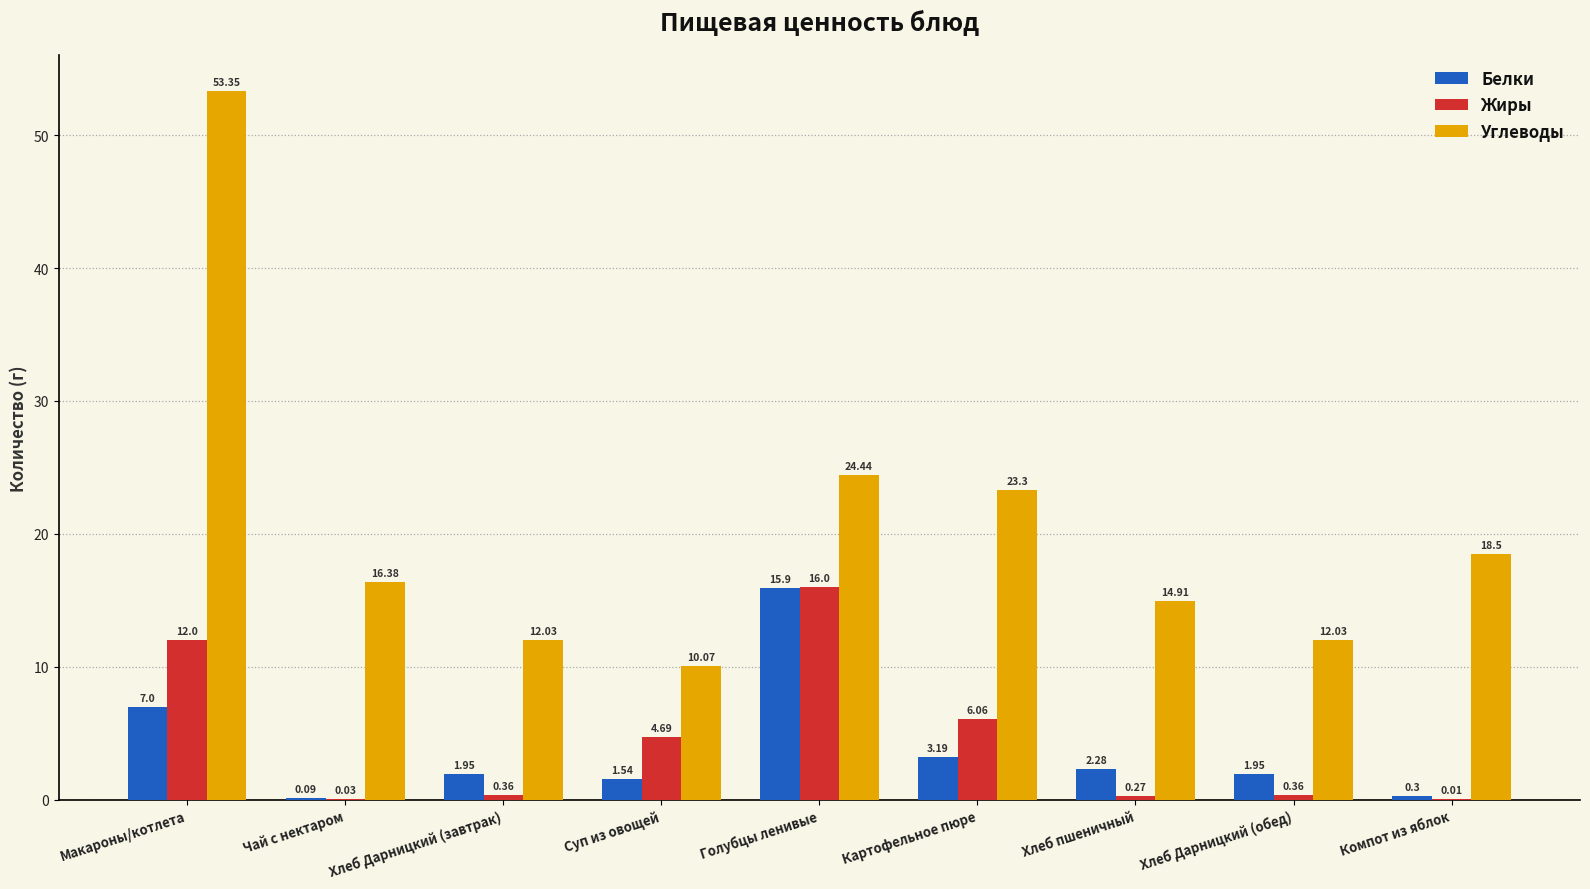

The Углеводы series shows 23.3 at Картофельное пюре. True or false?

True